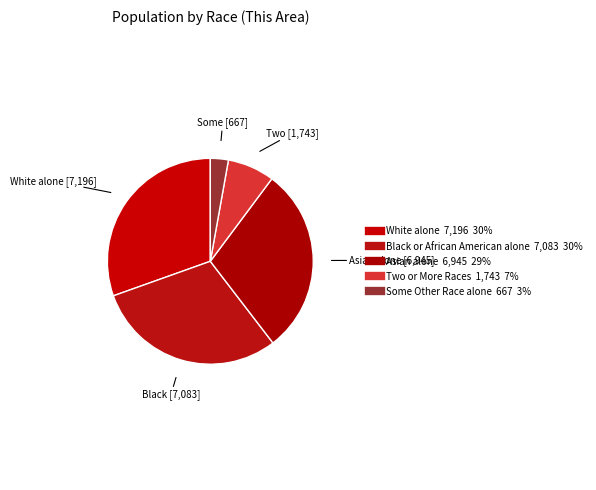

Combined, what portion of the pie is Some Other Race alone and Asian alone?

32.2%